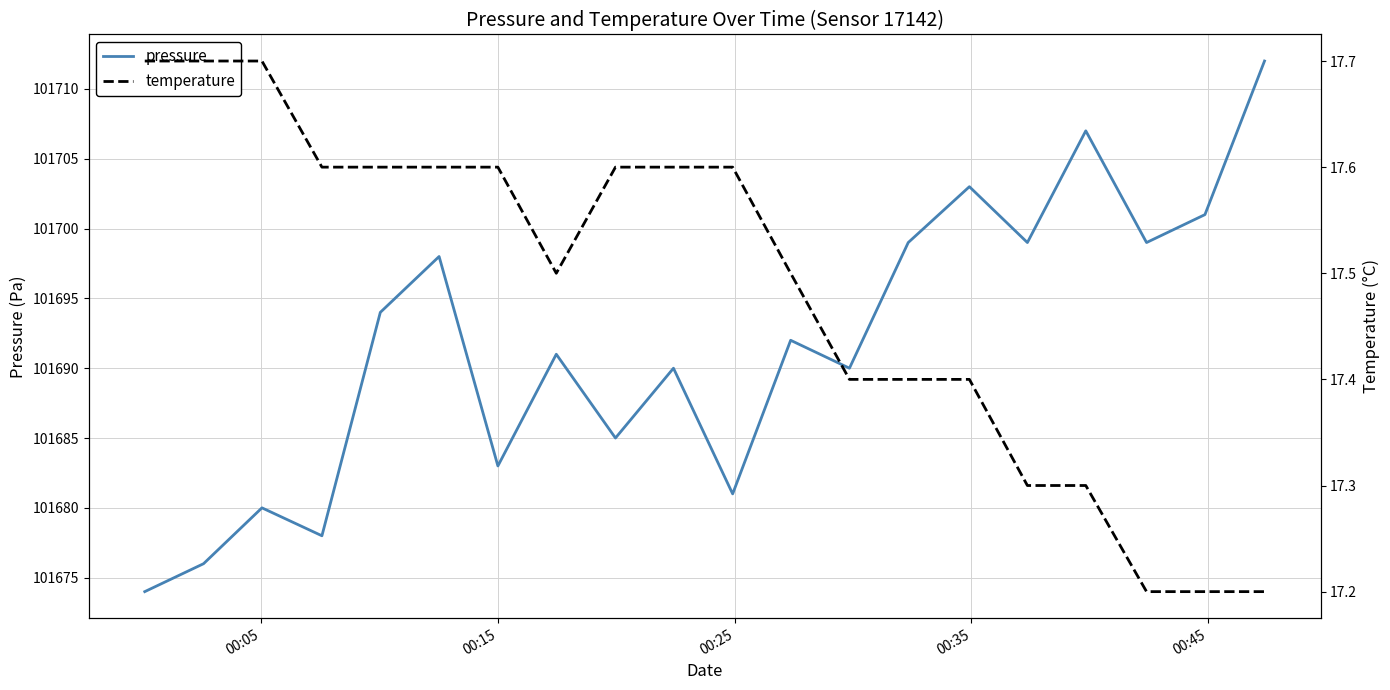

What is the minimum value for pressure?

101674